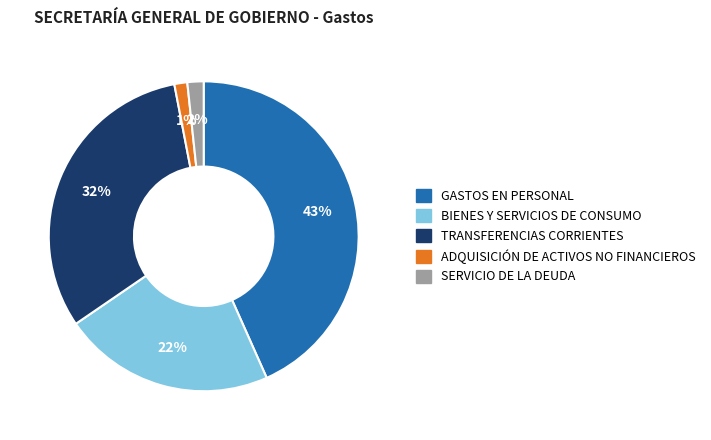

Is it true that ADQUISICIÓN DE ACTIVOS NO FINANCIEROS is 1% of the pie?

True